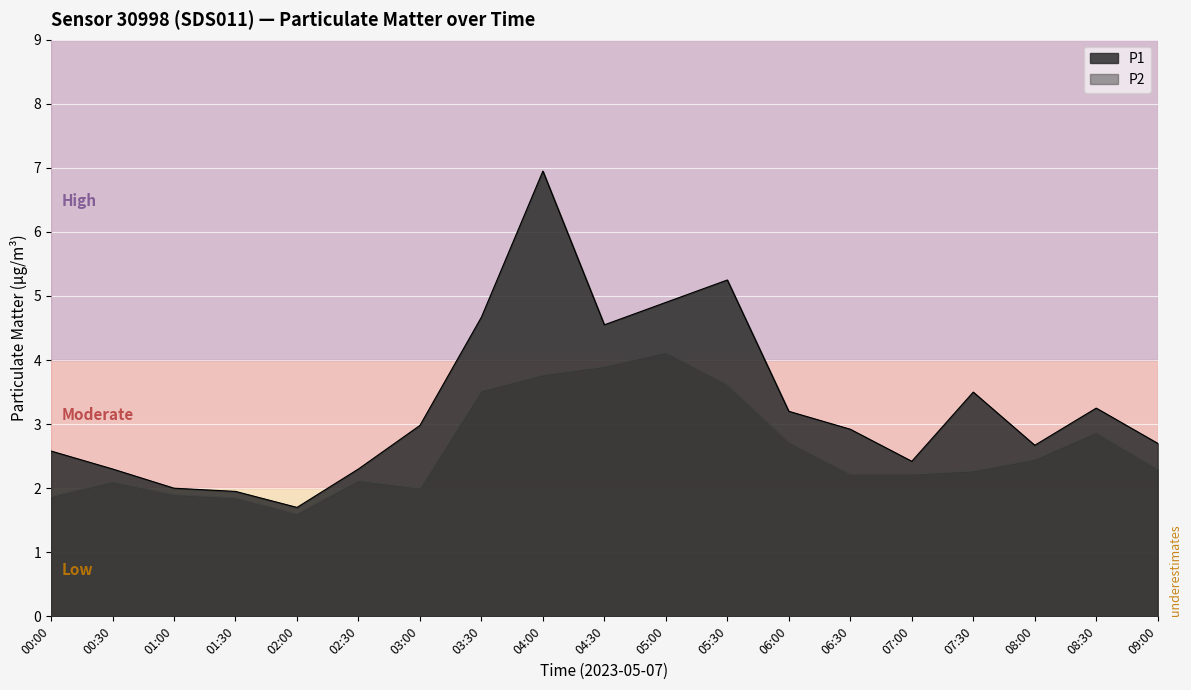

How many lines are shown in the chart?

2